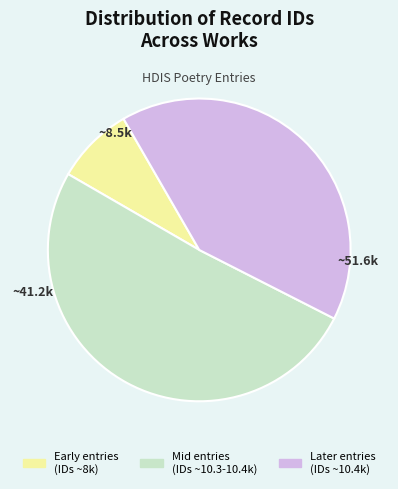

Is there a majority slice in this chart?

Yes